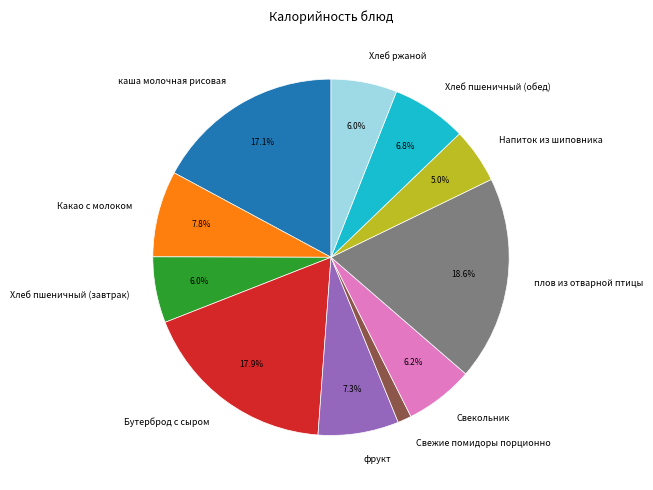

To the nearest percent, what is the combined percentage of Свекольник and Хлеб пшеничный (обед)?

13%